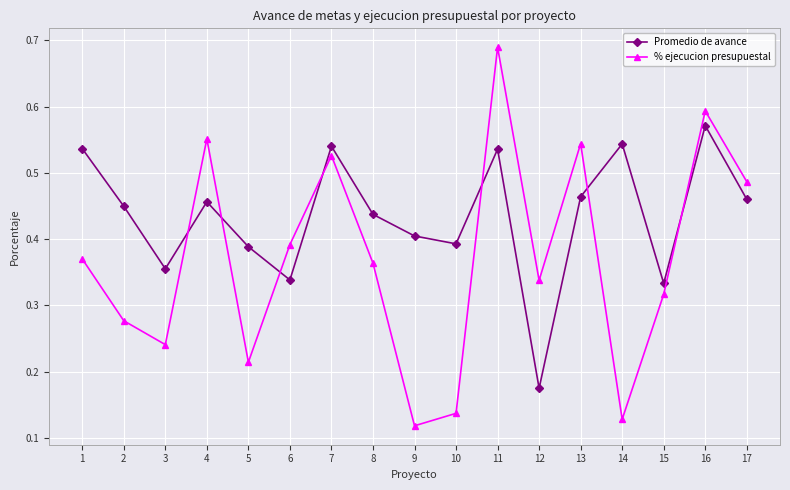

Is this an area chart (filled region under the line)?

No